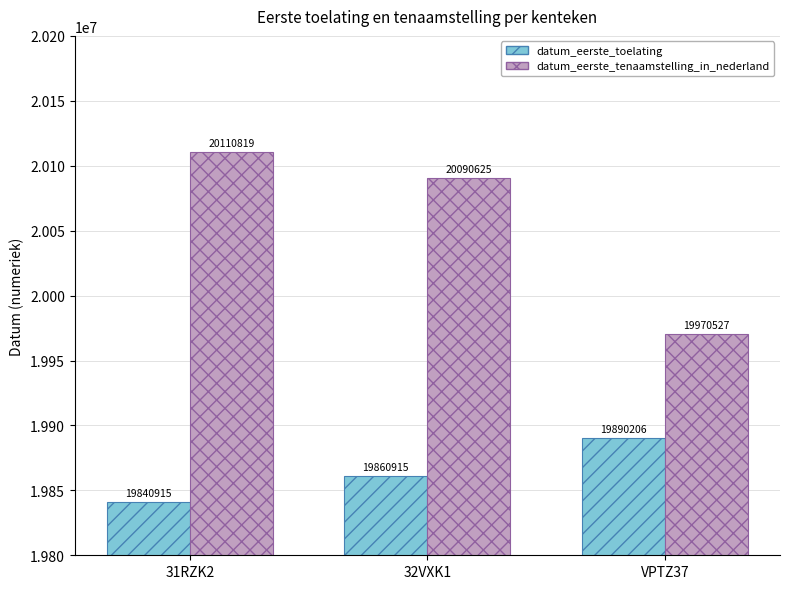

What position from the left is 32VXK1?

2